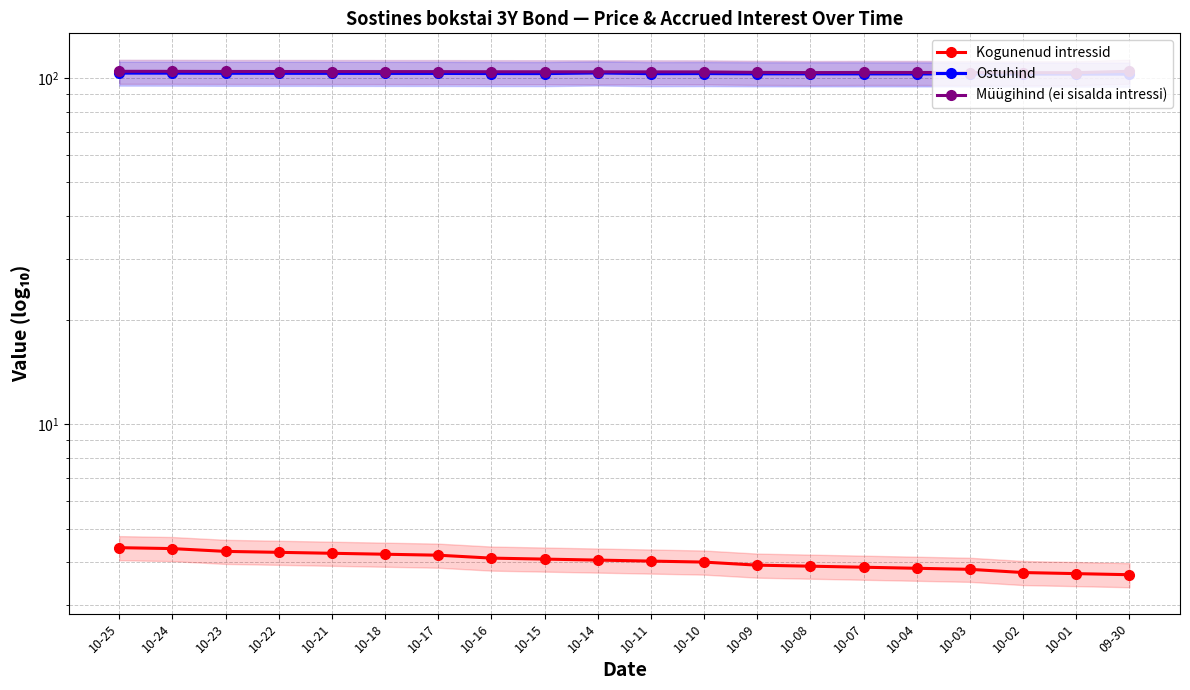

Reading right to left, extract all data points from this chart.

Kogunenud intressid: 09-30=3.7	10-01=3.7	10-02=3.7	10-03=3.8	10-04=3.8	10-07=3.9	10-08=3.9	10-09=3.9	10-10=4.0	10-11=4.0	10-14=4.1	10-15=4.1	10-16=4.1	10-17=4.2	10-18=4.2	10-21=4.2	10-22=4.3	10-23=4.3	10-24=4.4	10-25=4.4
Ostuhind: 09-30=102.7	10-01=102.7	10-02=102.7	10-03=102.8	10-04=102.8	10-07=102.9	10-08=102.9	10-09=102.9	10-10=103.1	10-11=103.0	10-14=103.5	10-15=103.1	10-16=103.1	10-17=103.2	10-18=103.2	10-21=103.2	10-22=103.3	10-23=103.3	10-24=103.4	10-25=103.4
Müügihind (ei sisalda intressi): 09-30=104.7	10-01=103.7	10-02=103.7	10-03=103.8	10-04=103.8	10-07=103.9	10-08=103.8	10-09=103.9	10-10=104.3	10-11=104.3	10-14=104.3	10-15=104.3	10-16=104.4	10-17=104.4	10-18=104.5	10-21=104.5	10-22=104.5	10-23=104.5	10-24=104.6	10-25=104.7